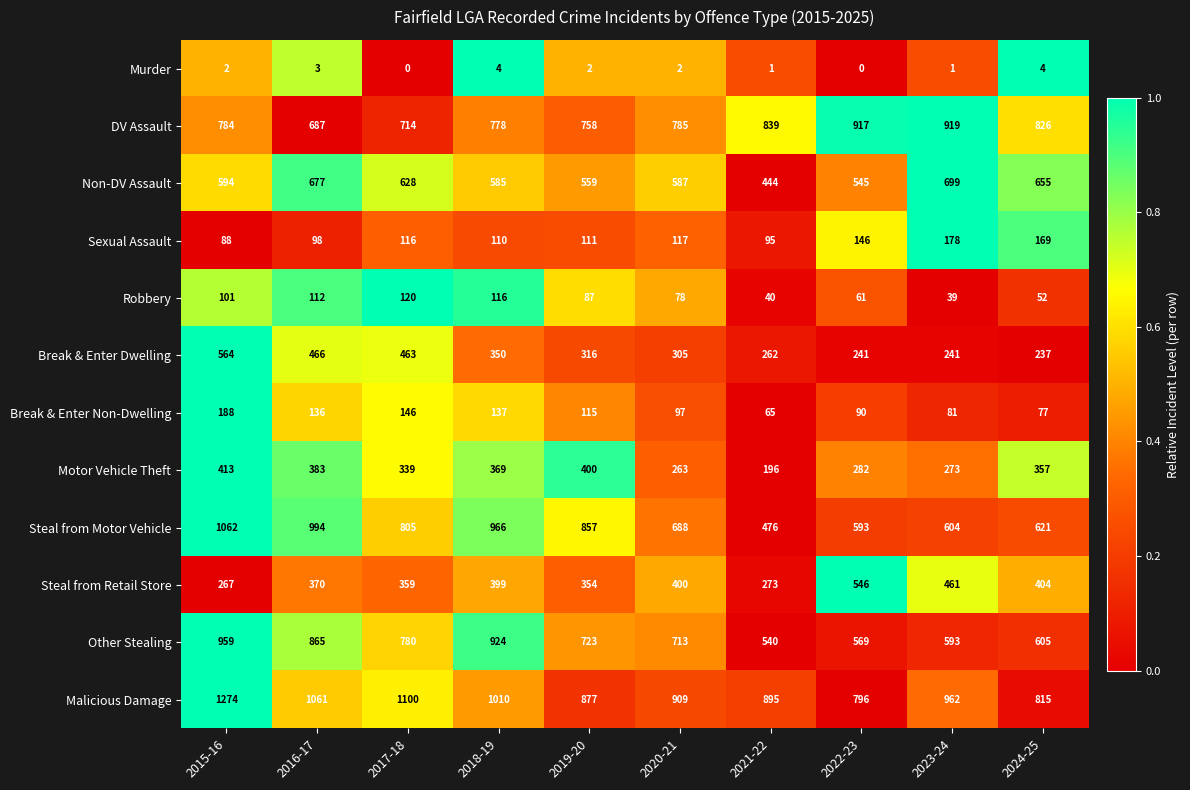

What is the difference between the maximum and minimum values in the Break & Enter Non-Dwelling series?

123